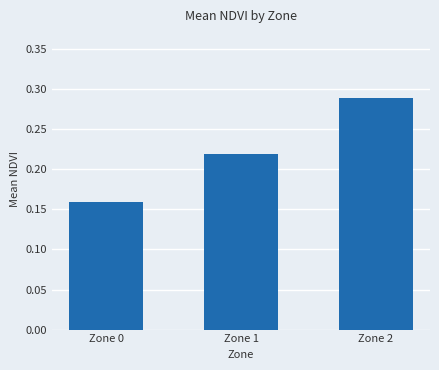

What is the difference between the second highest and minimum values?

0.1